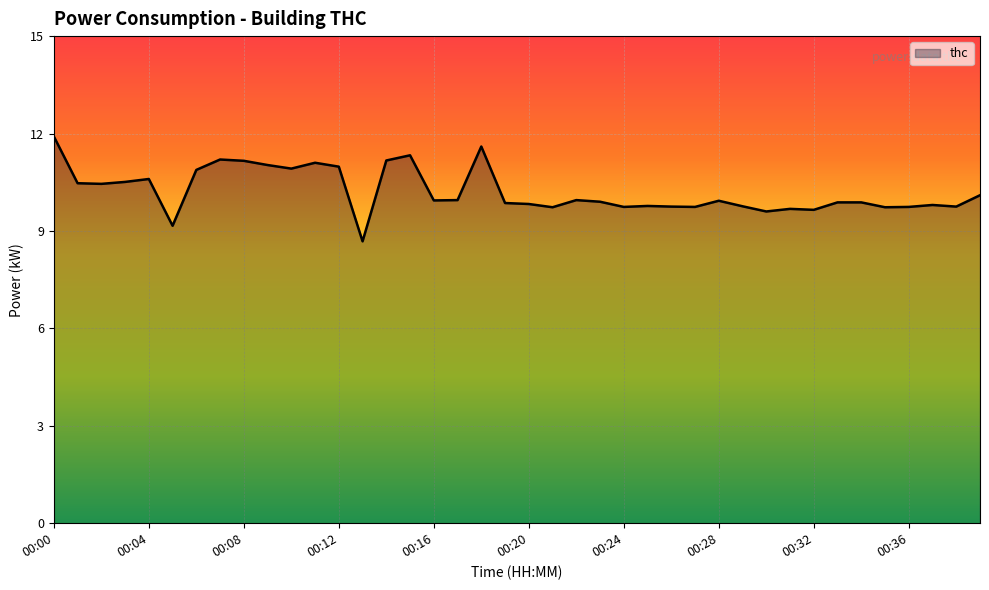

What is the greatest value displayed?

11.9